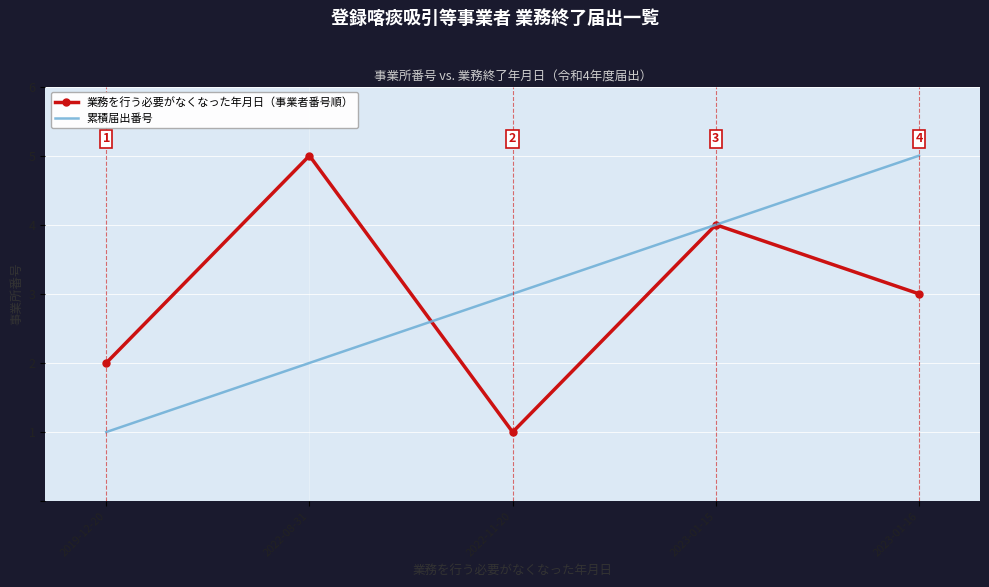

What are all the series names shown in the legend?

業務を行う必要がなくなった年月日（事業者番号順）, 累積届出番号